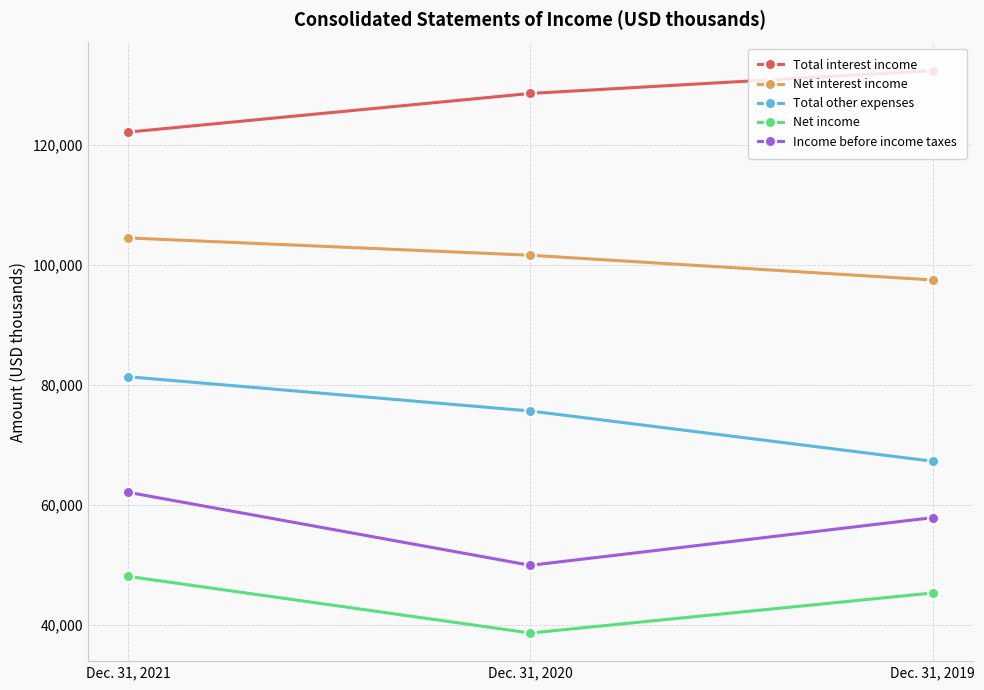

Where does the Net interest income series first go above 101577?

Dec. 31, 2021